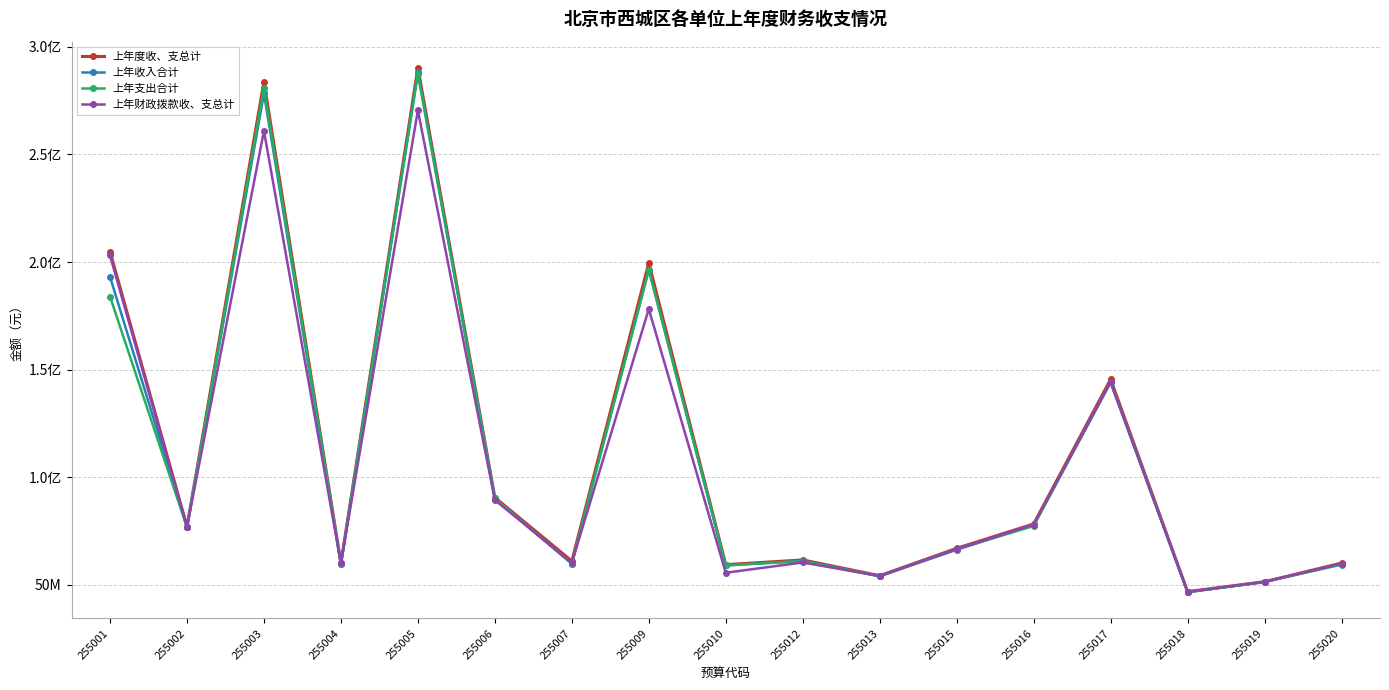

At how many categories does at least one series exceed 100337475?

5